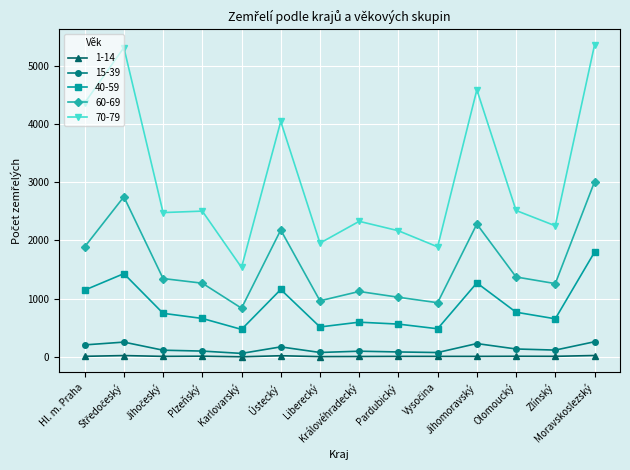

What is the total value across all series at Moravskoslezský?

10438